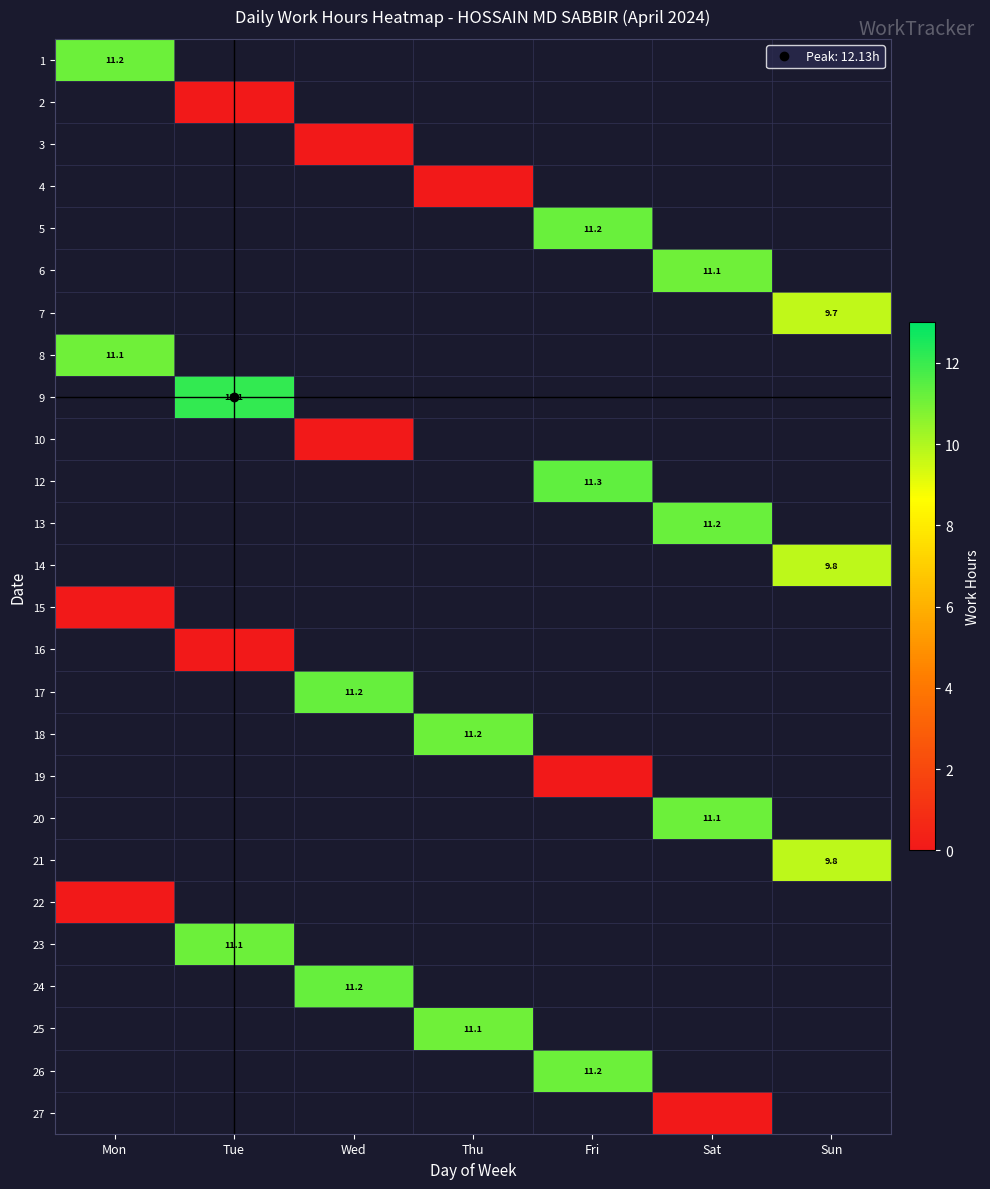

Between Fri and Tue, which is larger?

Tue